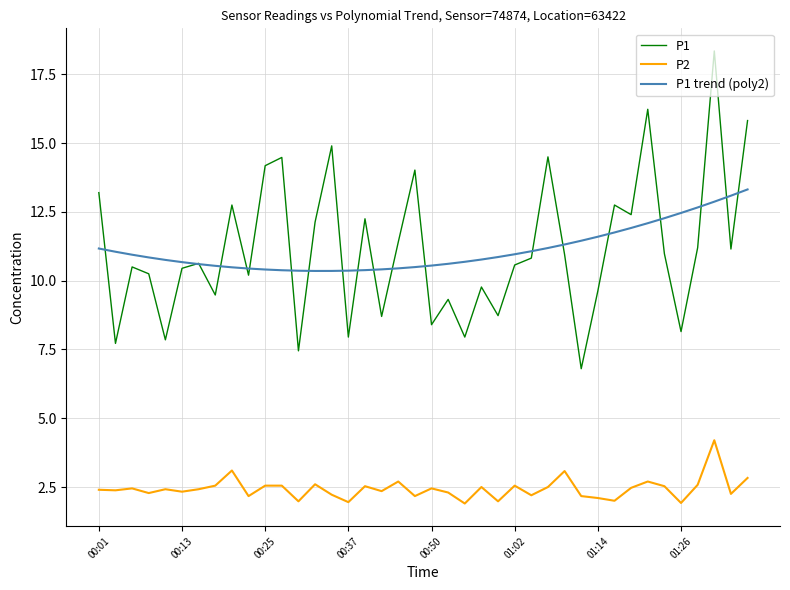

Which series has the widest spread of values?

P1